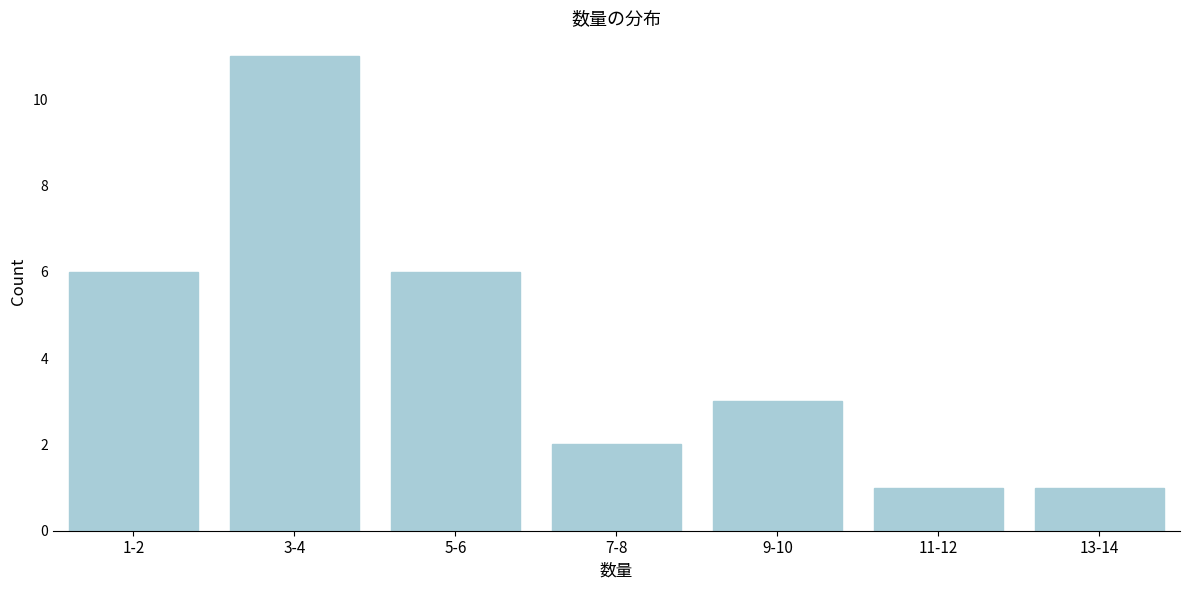

Reading left to right, list all the values displayed in this chart.

1-2=6	3-4=11	5-6=6	7-8=2	9-10=3	11-12=1	13-14=1